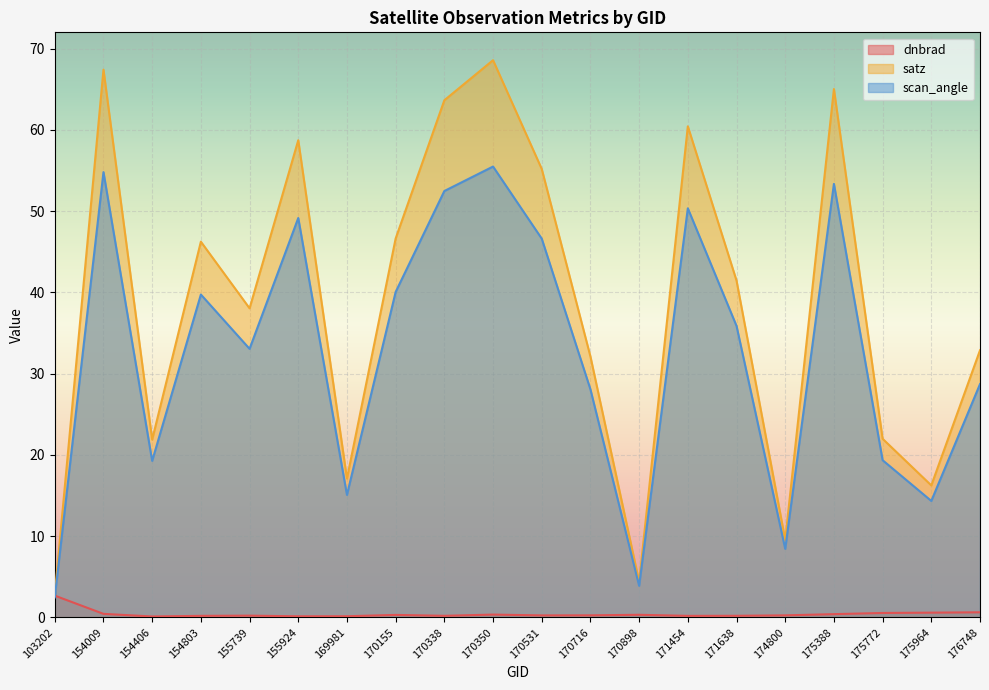

True or false: scan_angle has a value of 33.1 at 155739.

True